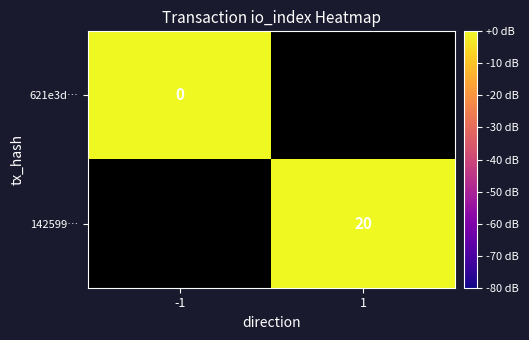

What is the maximum value shown in the chart?

20.0